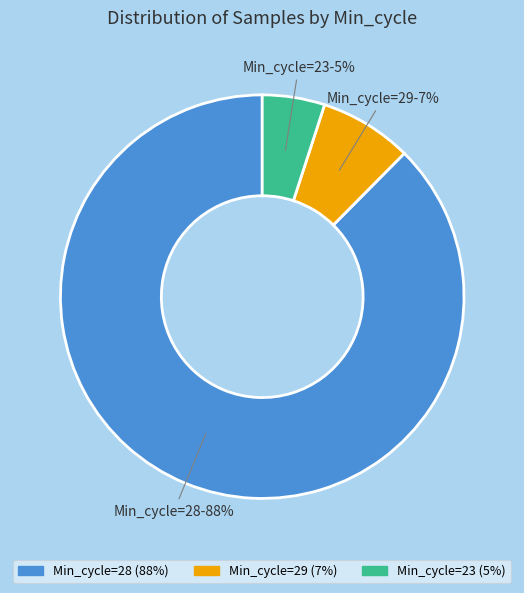

Which has a higher value, Min_cycle=29 (7%) or Min_cycle=28 (88%)?

Min_cycle=28 (88%)